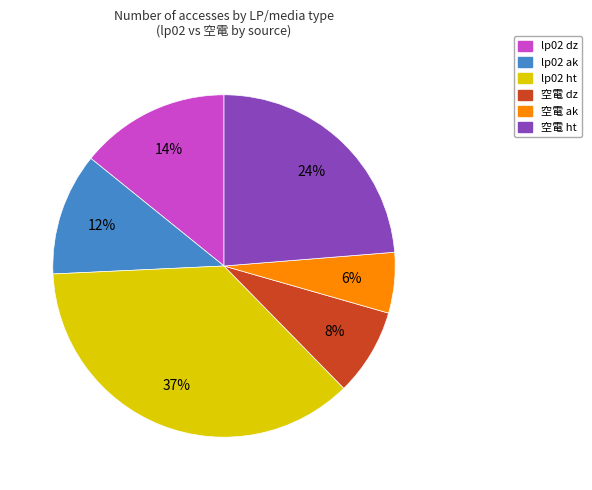

Count the number of slices in the pie.

6